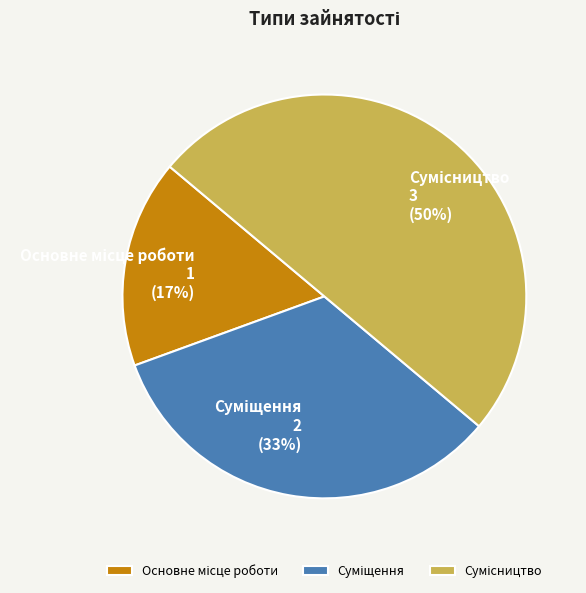

To the nearest percent, what is the difference between the largest and smallest slice percentages?

33%